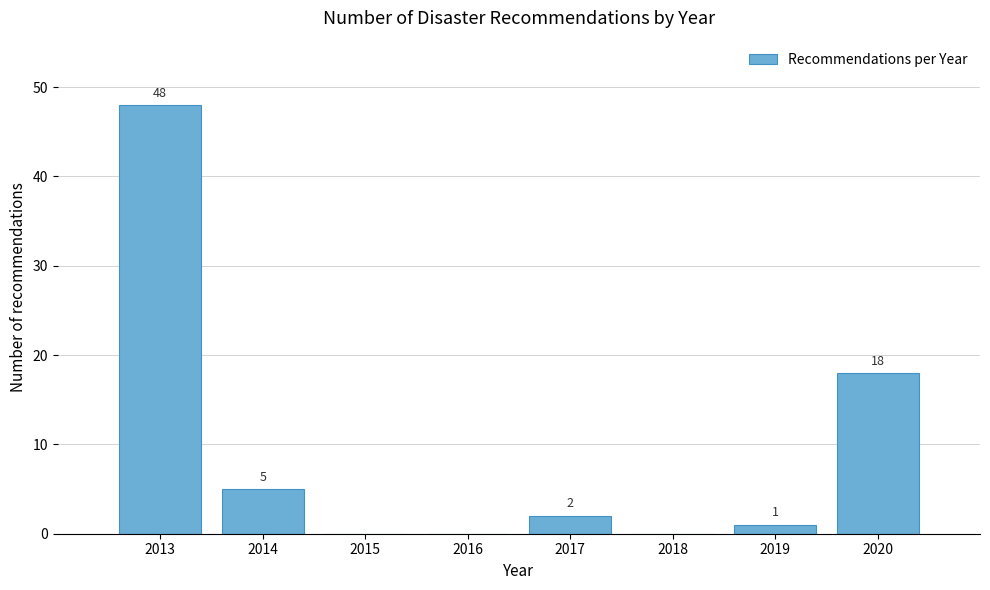

Reading left to right, what are all the values shown in this chart?

2013=48	2014=5	2015=0	2016=0	2017=2	2018=0	2019=1	2020=18